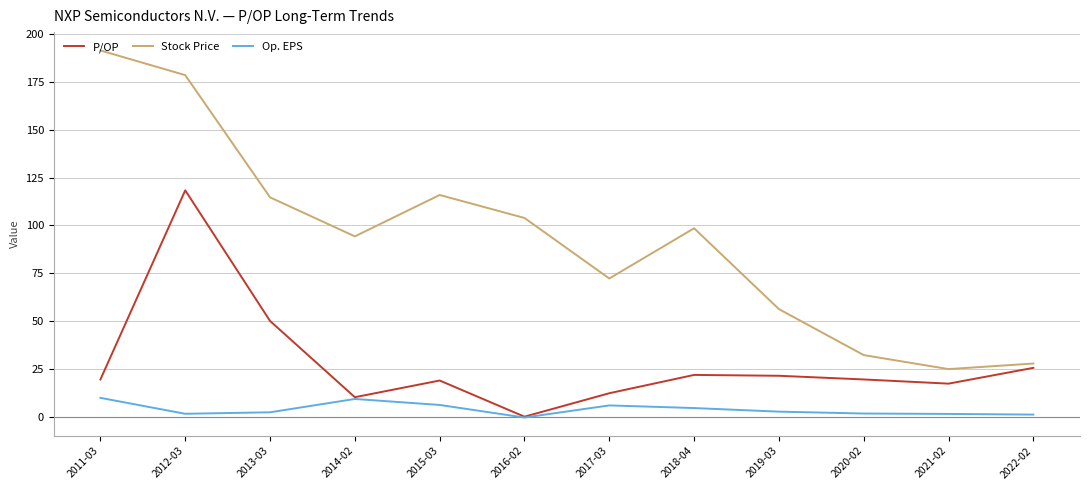

List the series in order of their peak value, lowest first.

Op. EPS, P/OP, Stock Price